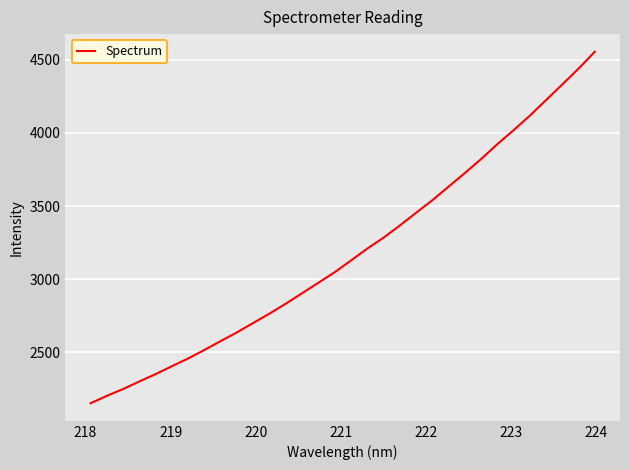

What is the smallest value displayed?

2151.6